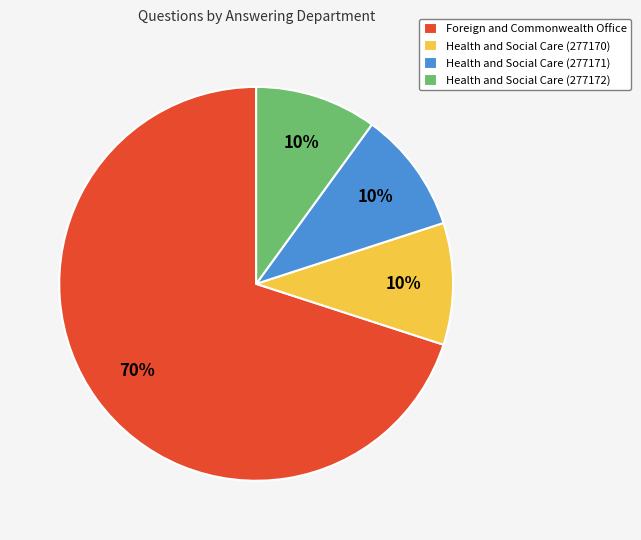

Which slice is the largest?

Foreign and Commonwealth Office